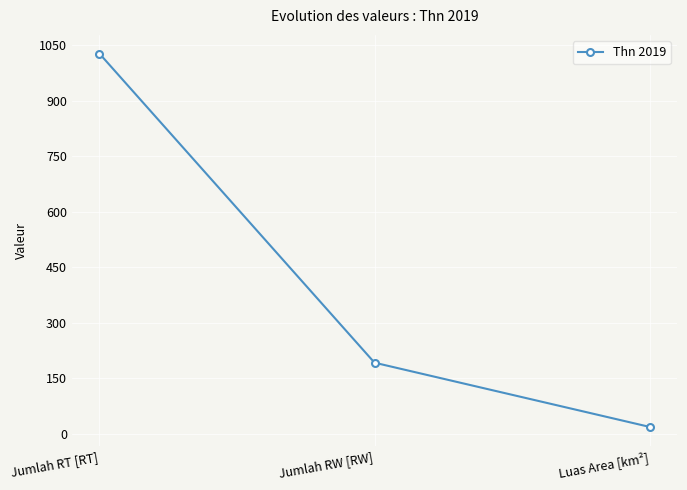

How many data points does each series have?

3